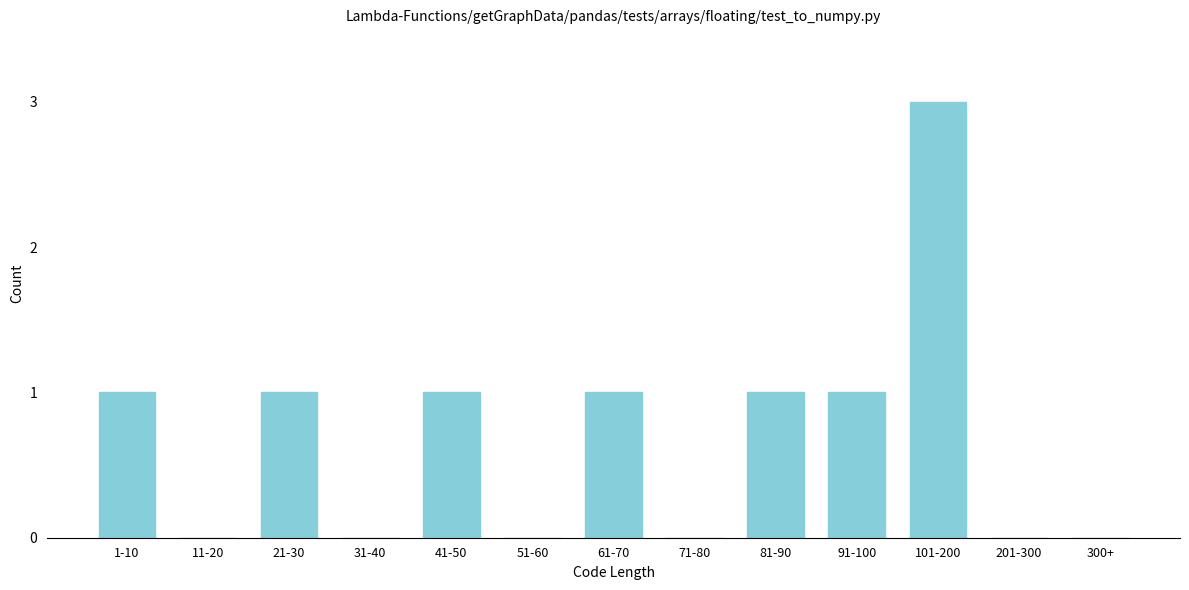

Reading left to right, what are all the values shown in this chart?

1-10=1	11-20=0	21-30=1	31-40=0	41-50=1	51-60=0	61-70=1	71-80=0	81-90=1	91-100=1	101-200=3	201-300=0	300+=0